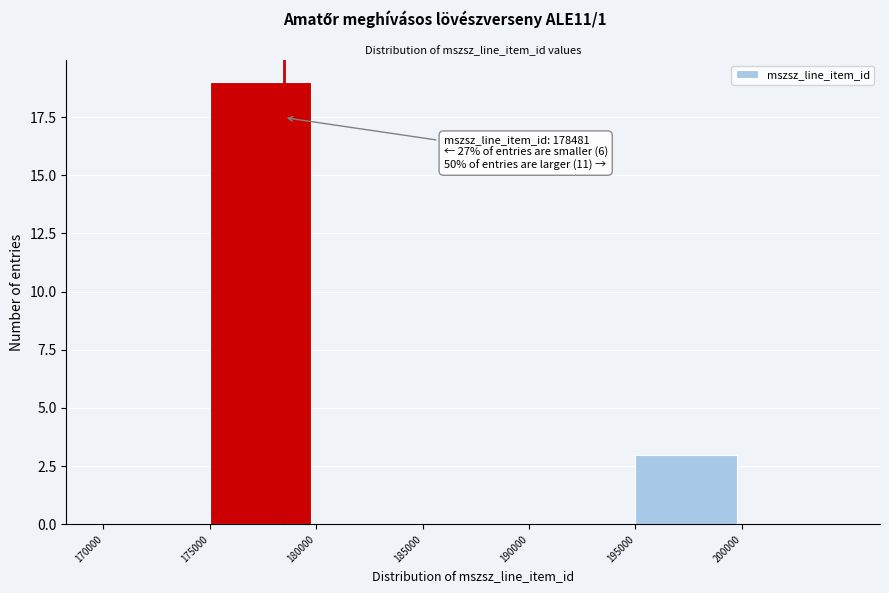

Over which range of the x-axis is the bar tallest?

175000 to 180000